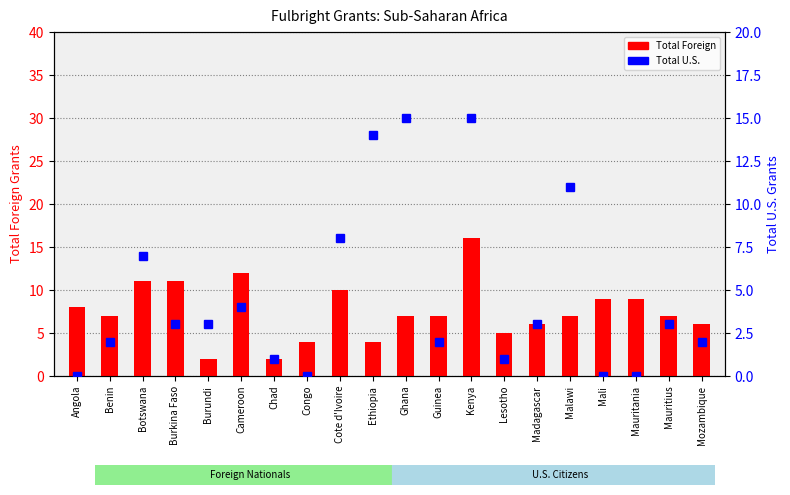

Reading left to right, extract all data points from this chart.

Total Foreign: Angola=8	Benin=7	Botswana=11	Burkina Faso=11	Burundi=2	Cameroon=12	Chad=2	Congo=4	Cote d'Ivoire=10	Ethiopia=4	Ghana=7	Guinea=7	Kenya=16	Lesotho=5	Madagascar=6	Malawi=7	Mali=9	Mauritania=9	Mauritius=7	Mozambique=6
Total U.S.: Angola=0	Benin=2	Botswana=7	Burkina Faso=3	Burundi=3	Cameroon=4	Chad=1	Congo=0	Cote d'Ivoire=8	Ethiopia=14	Ghana=15	Guinea=2	Kenya=15	Lesotho=1	Madagascar=3	Malawi=11	Mali=0	Mauritania=0	Mauritius=3	Mozambique=2